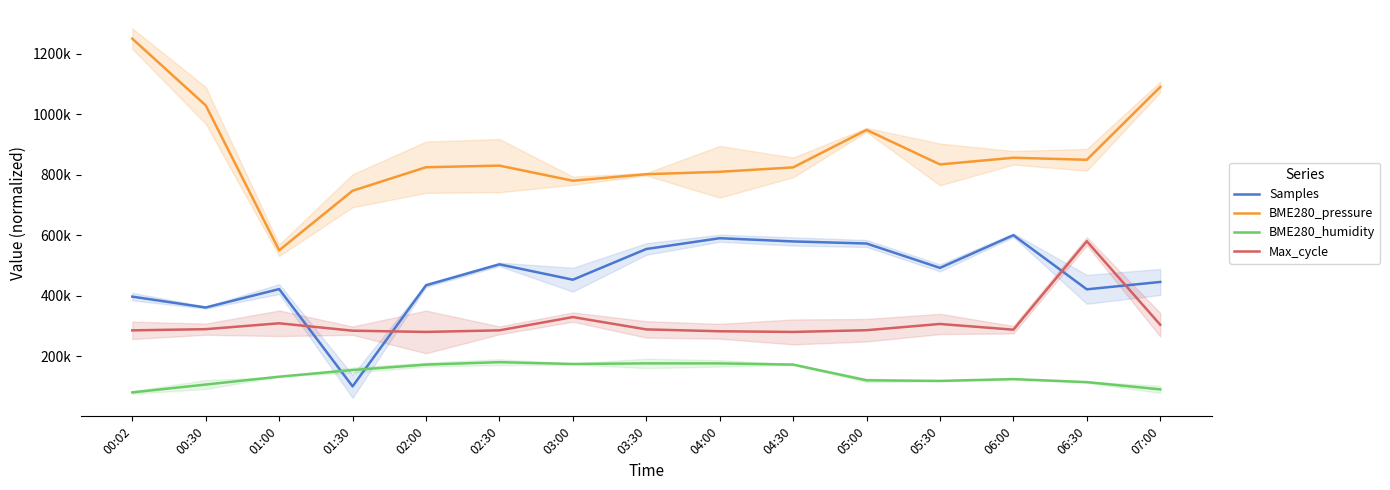

What is the total value across all series at 04:00?

1857932.7